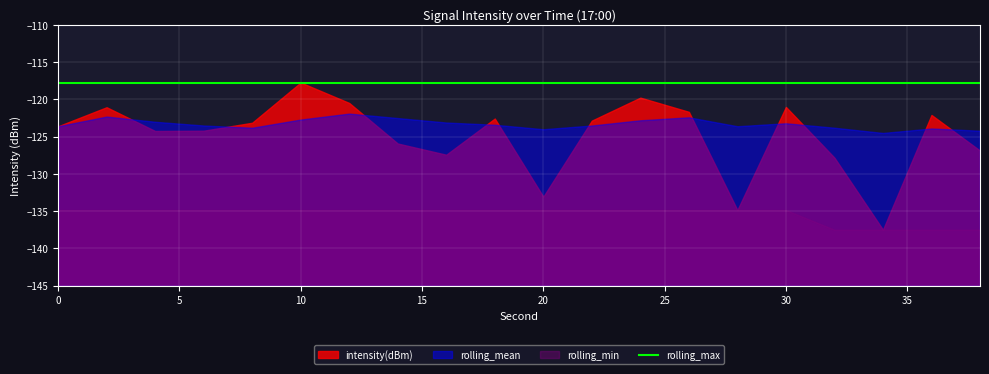

What are all the series names shown in the legend?

intensity(dBm), rolling_mean, rolling_min, rolling_max